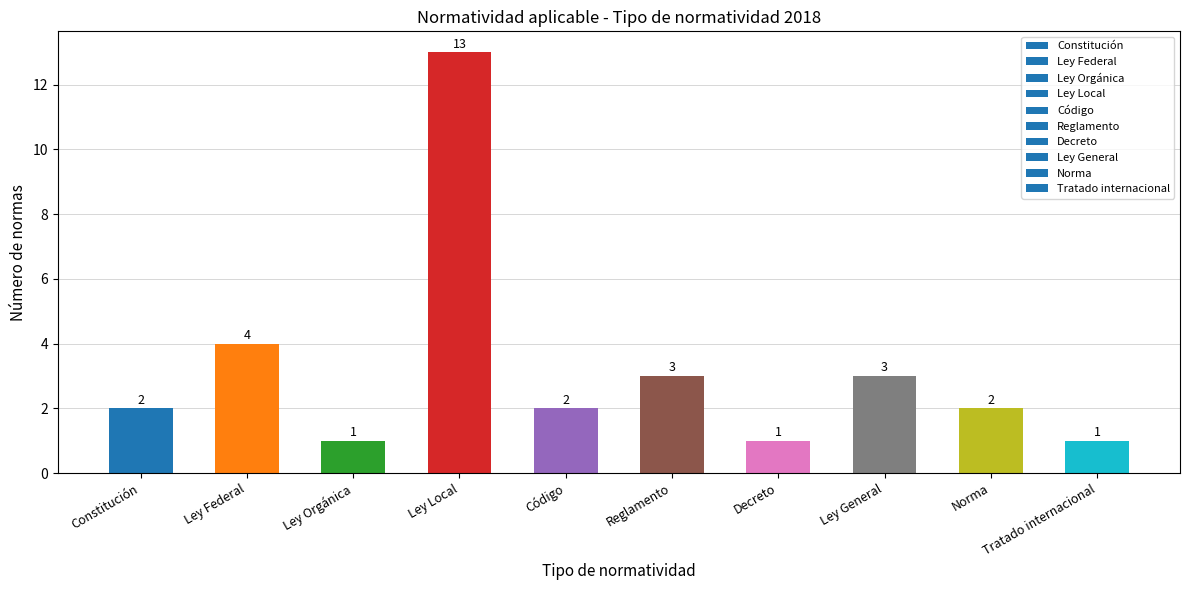

The value at Tratado internacional is 1. True or false?

True